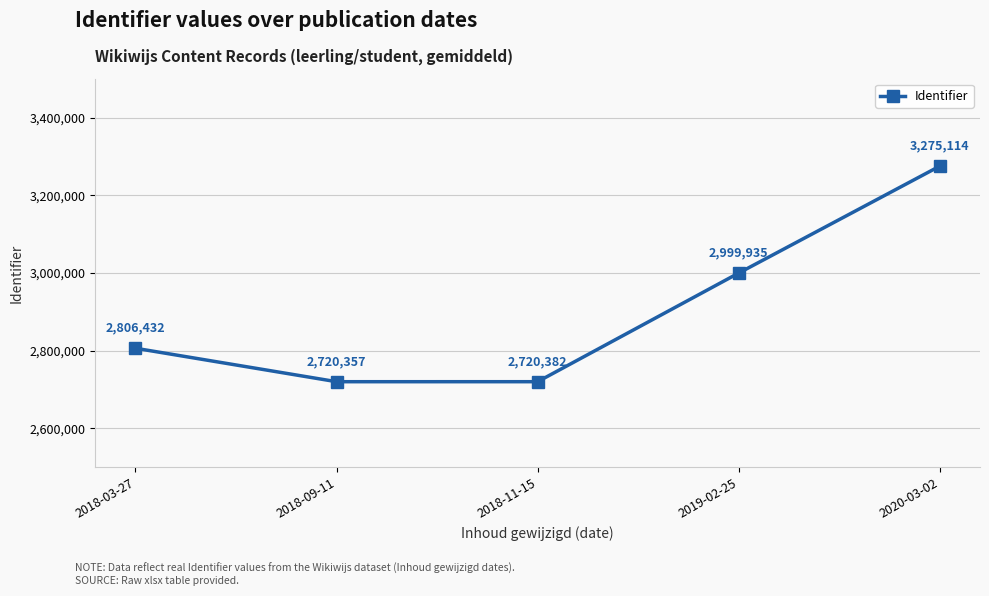

How many values are below 2806432?

2